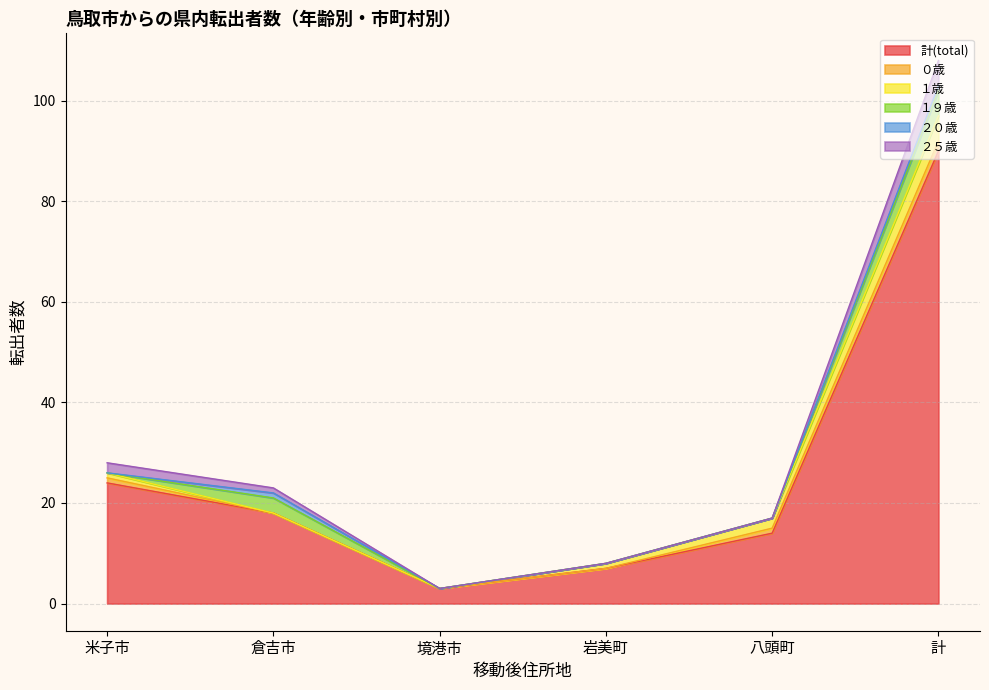

What is the sum of all 岩美町 values?

8